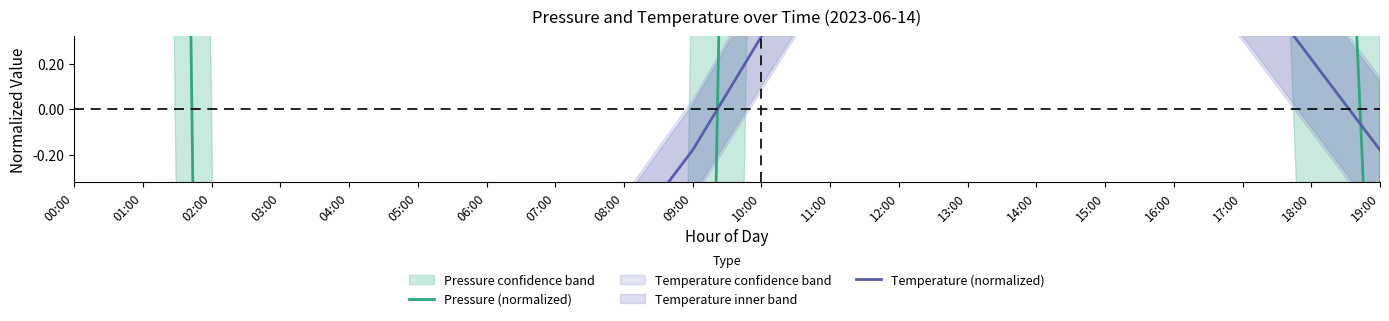

How many lines are shown in the chart?

2